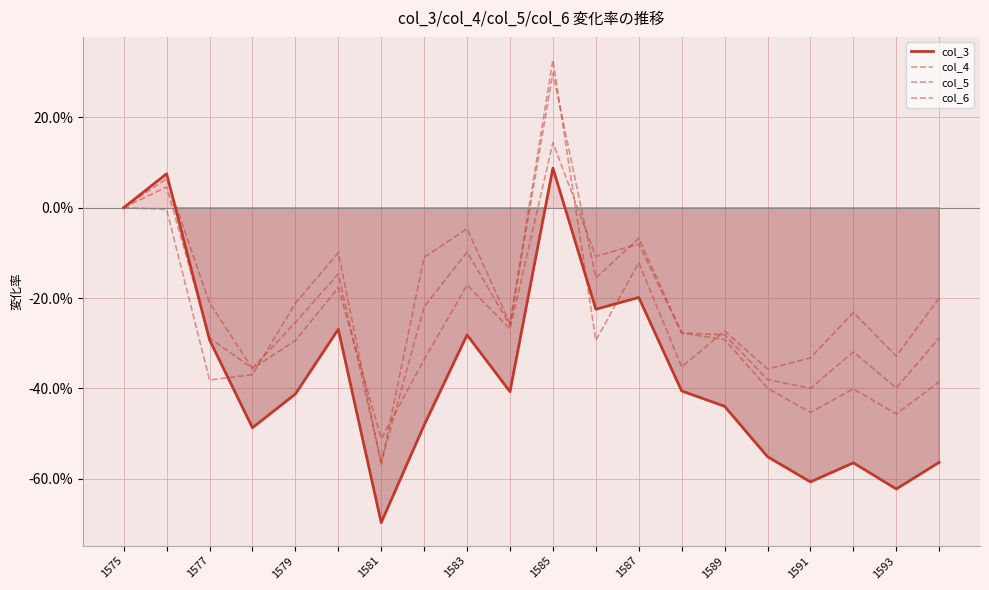

True or false: col_5 and col_3 cross at least once.

True